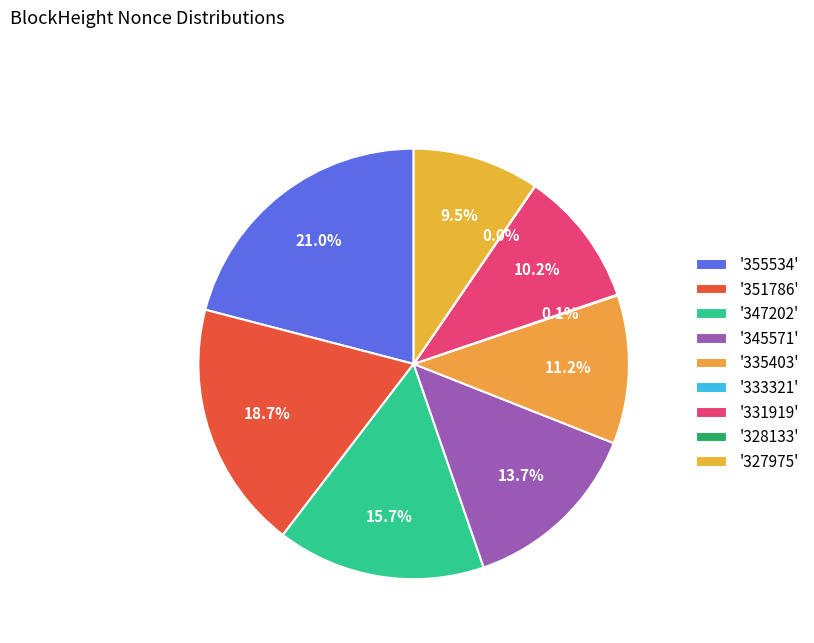

Does any single category account for the majority?

No